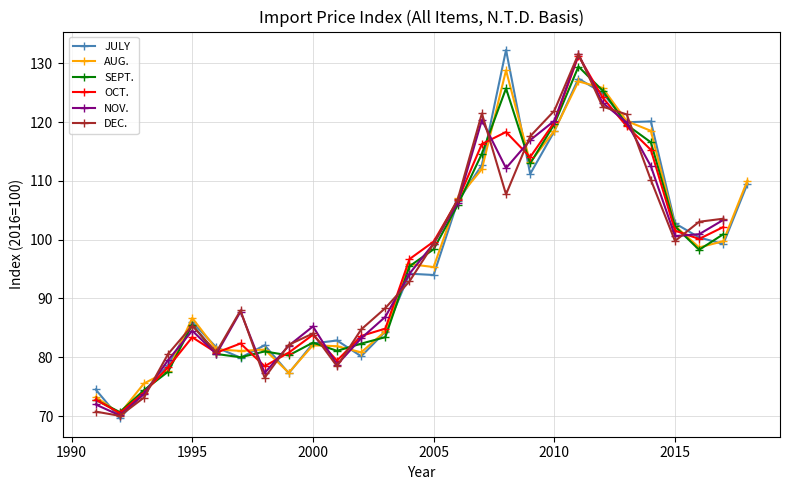

True or false: JULY has a value of 94.0 at 2005.

True